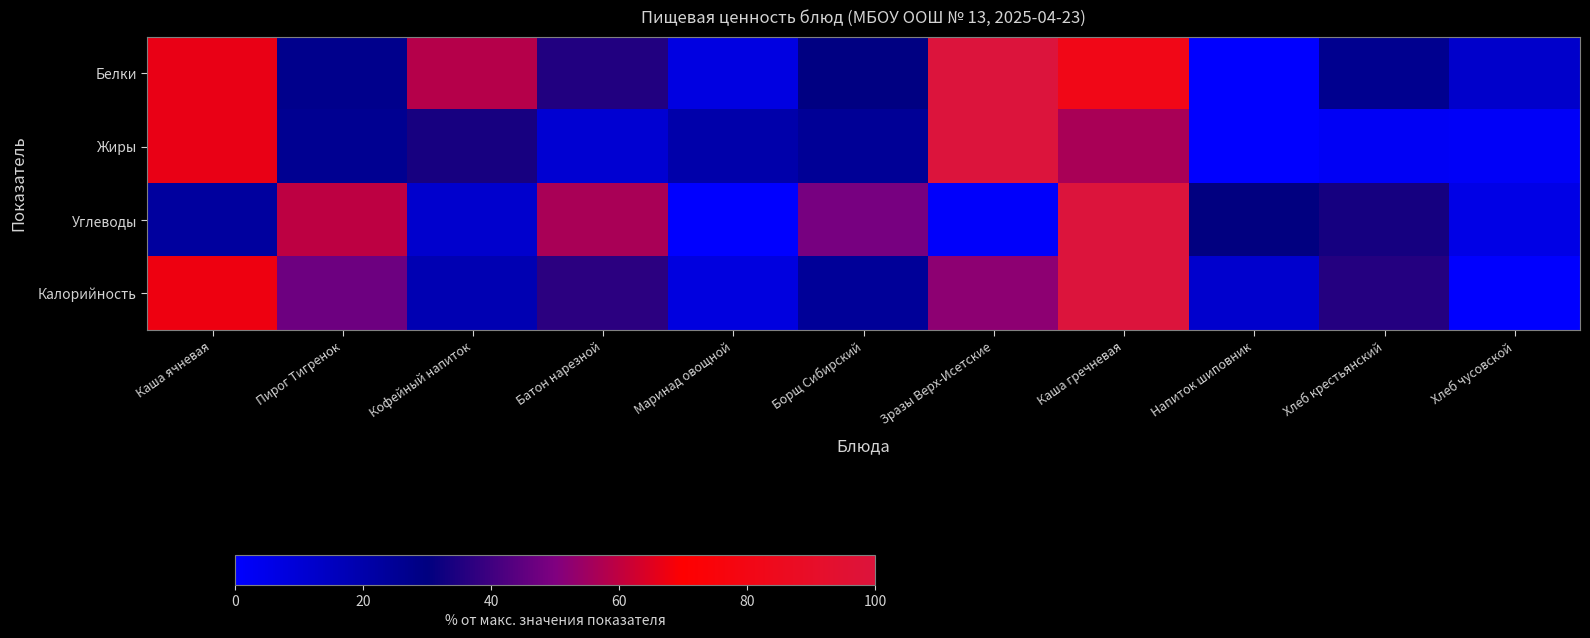

Which category has the lowest value across all series?

Напиток шиповник